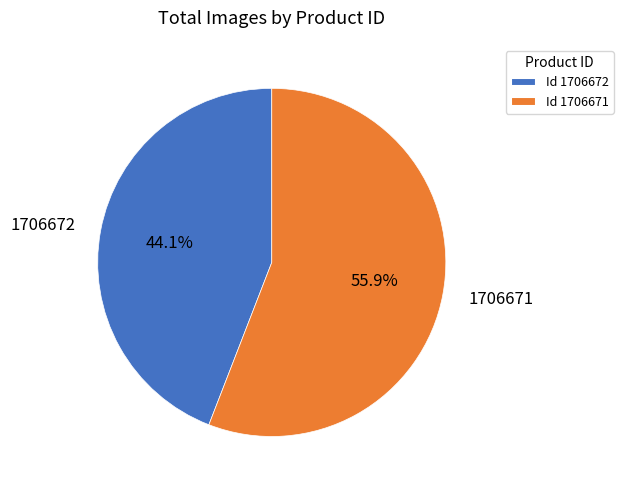

To the nearest percent, what is the difference between the largest and smallest slice percentages?

12%